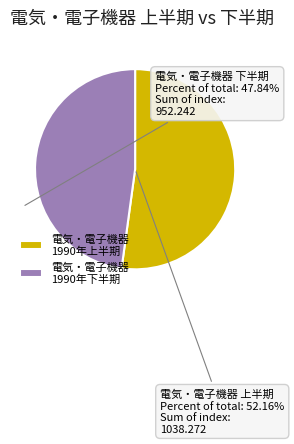

Is there any slice that represents more than half of the pie?

Yes